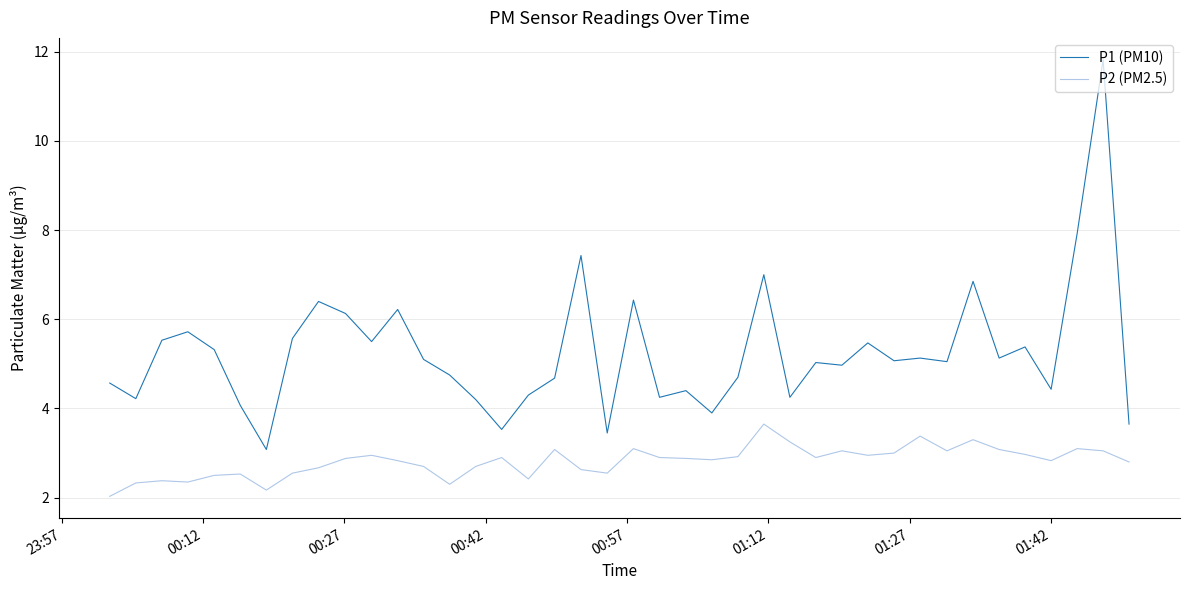

What is the minimum value for P1 (PM10)?

3.1